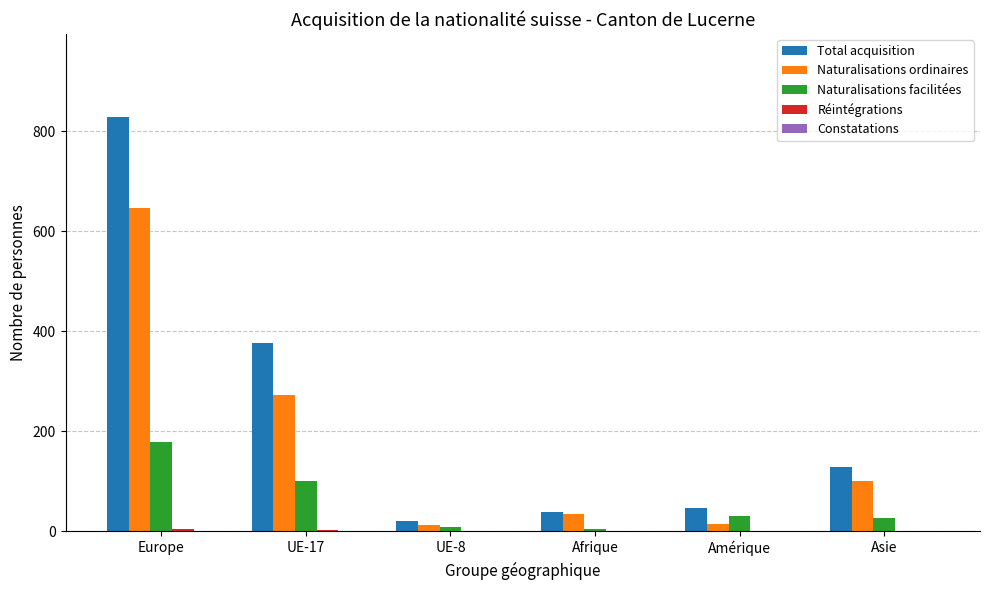

What is the total value across all series at Asie?

256